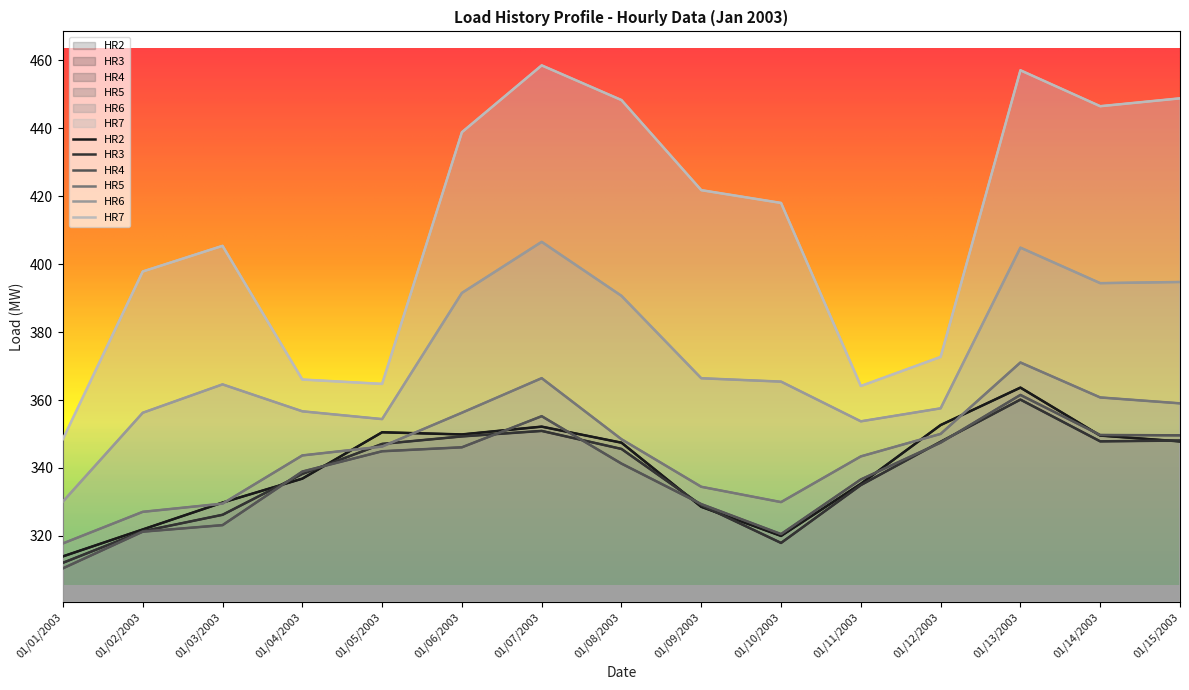

What is the total value across all series at 01/01/2003?

1933.0